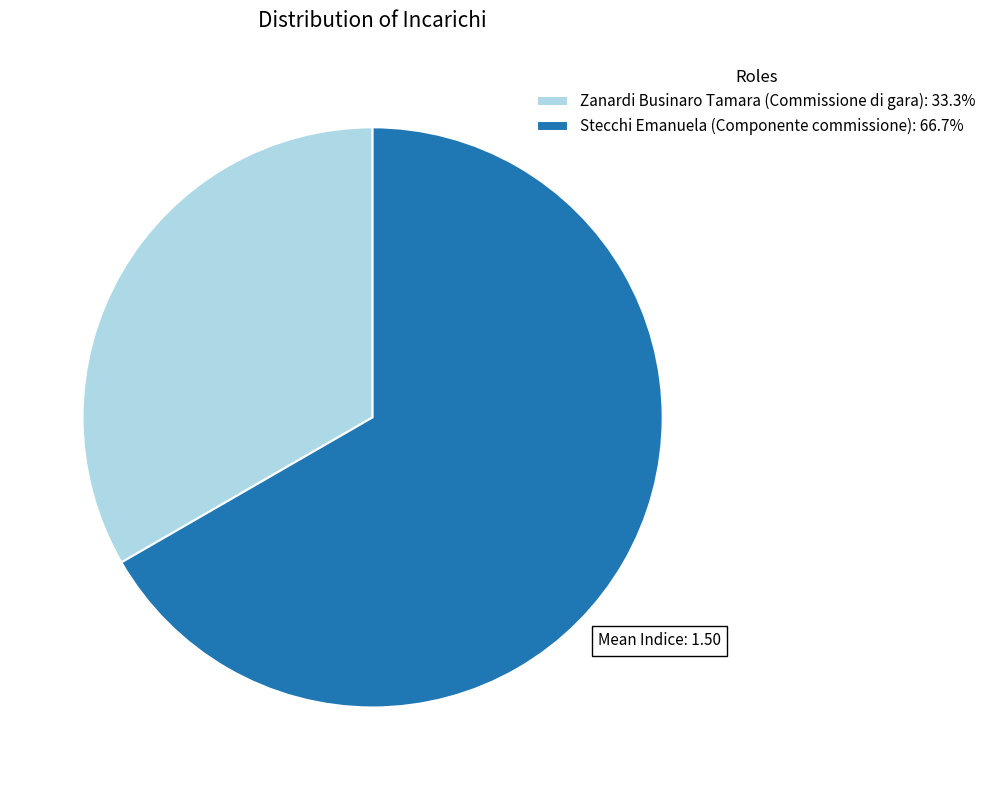

Which slice is the largest?

Stecchi Emanuela (Componente commissione)